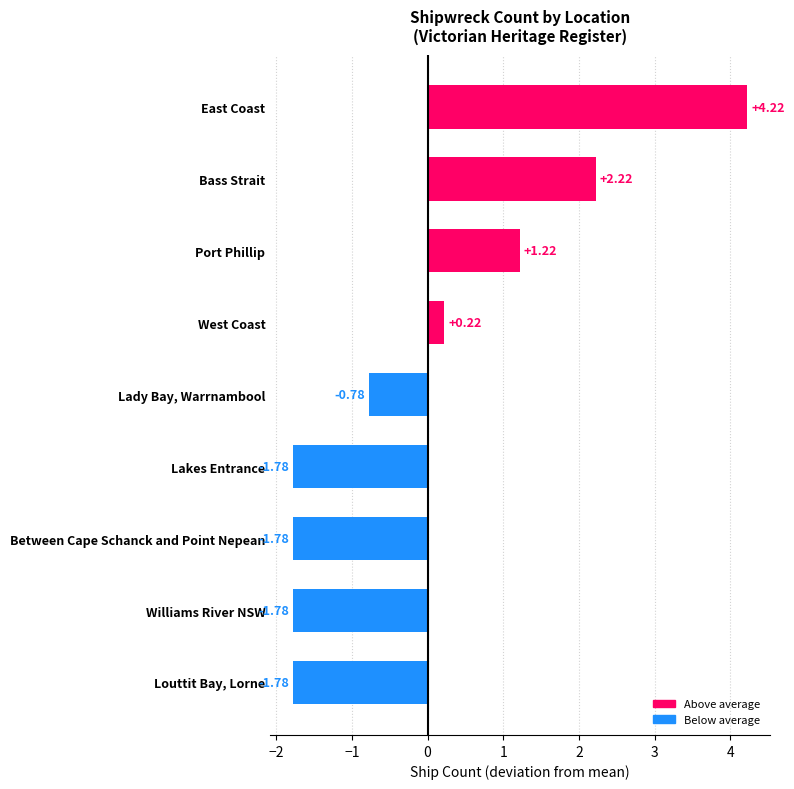

Does the chart contain any negative values?

Yes